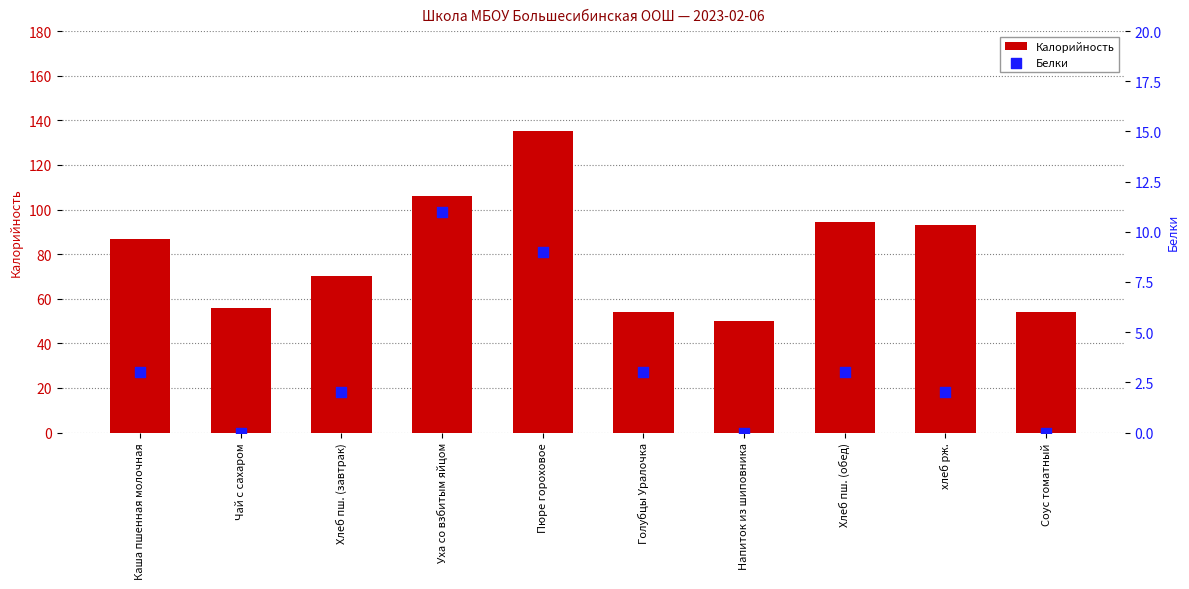

Is the value of Белки at Пюре гороховое greater than the value of Калорийность at Напиток из шиповника?

No